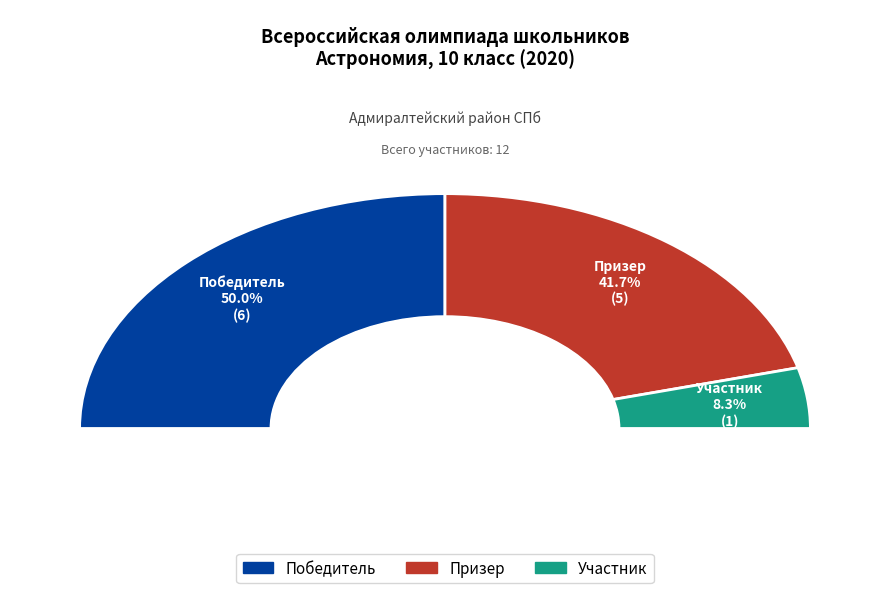

To the nearest percent, what is the difference between the Победитель and Призер slice percentages?

8%